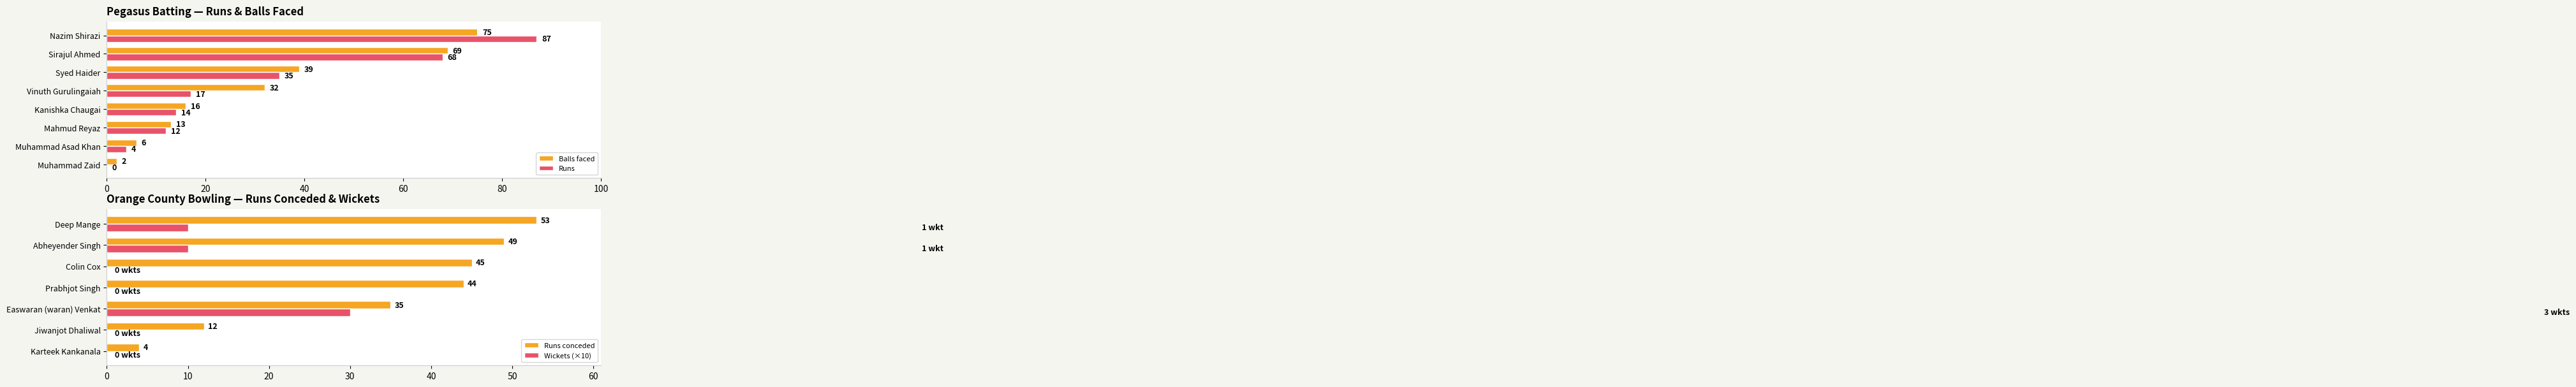

Where is Runs nearest to the value 43?

Syed Haider